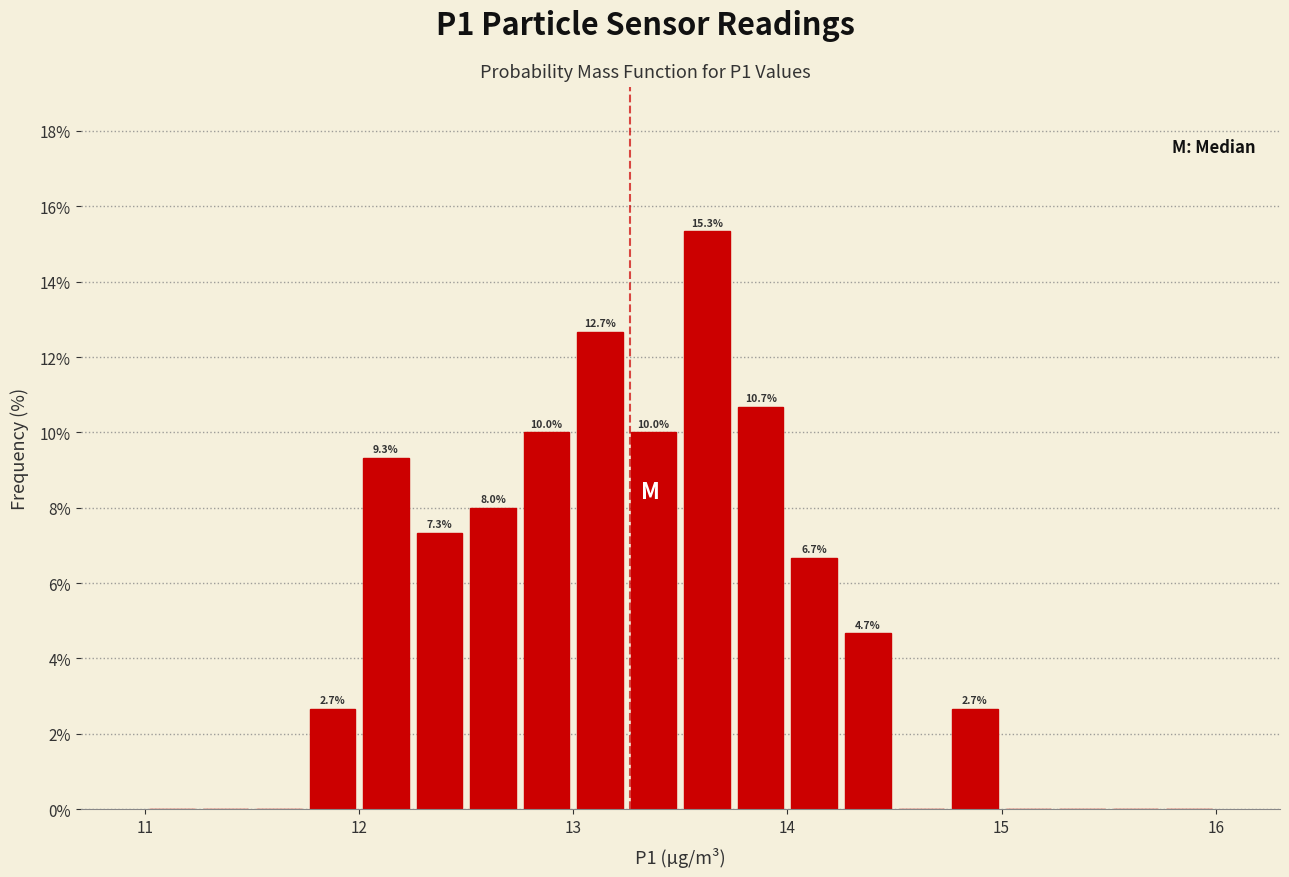

Around what value on the x-axis is the tallest bar? Give the approximate position of its centre, as read against the axis.

13.6